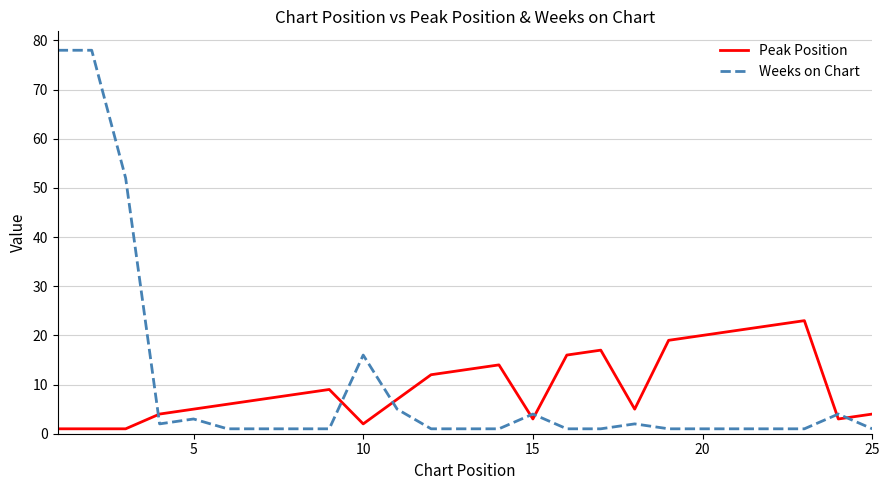

Count the number of categories in the chart.

25